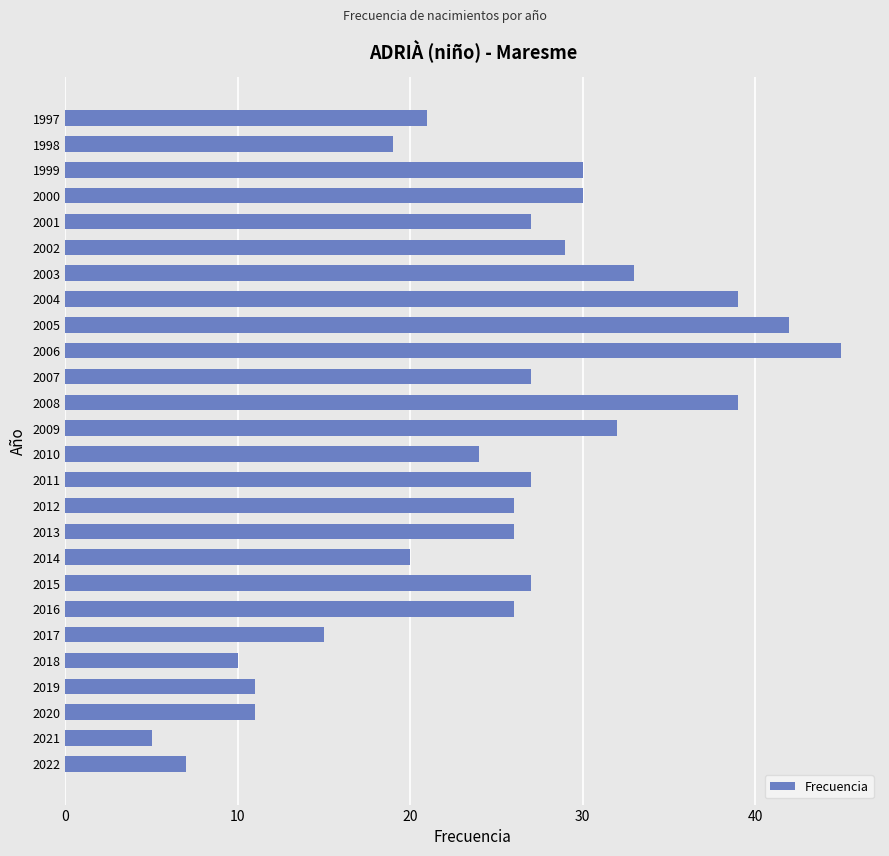

What is the change in value from 2016 to 2007?

+1